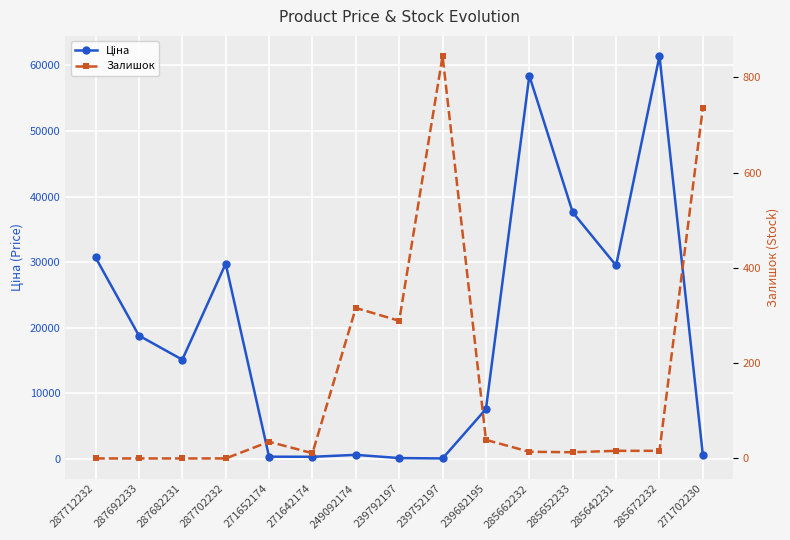

At which category does Ціна reach its first local peak?

287702232